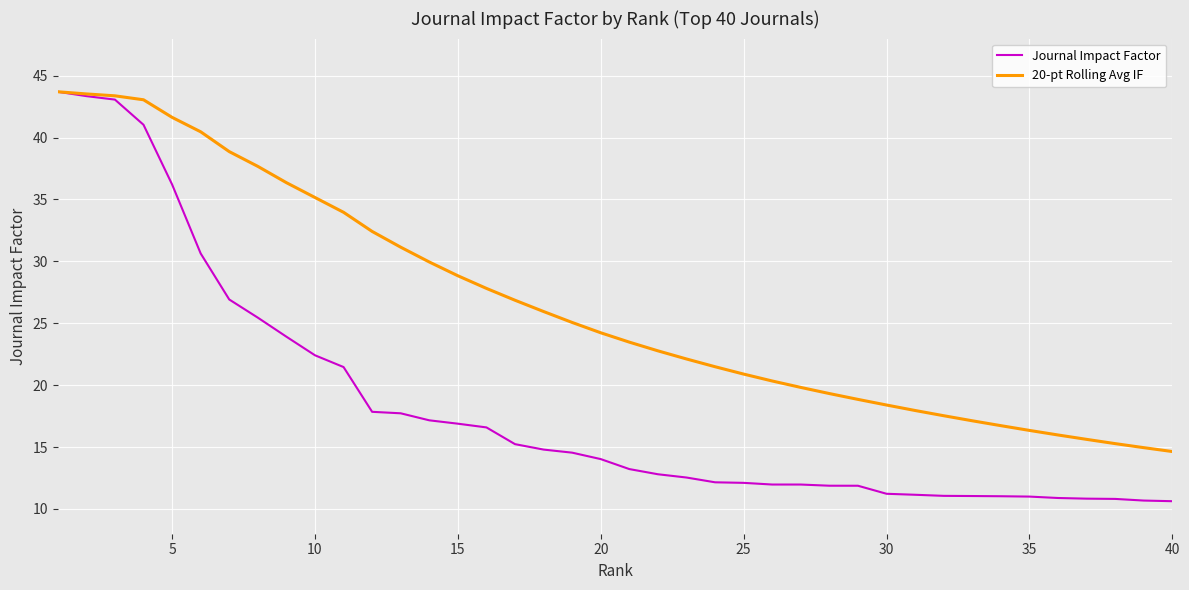

Rank the series by their average value, from highest to lowest.

20-pt Rolling Avg IF, Journal Impact Factor